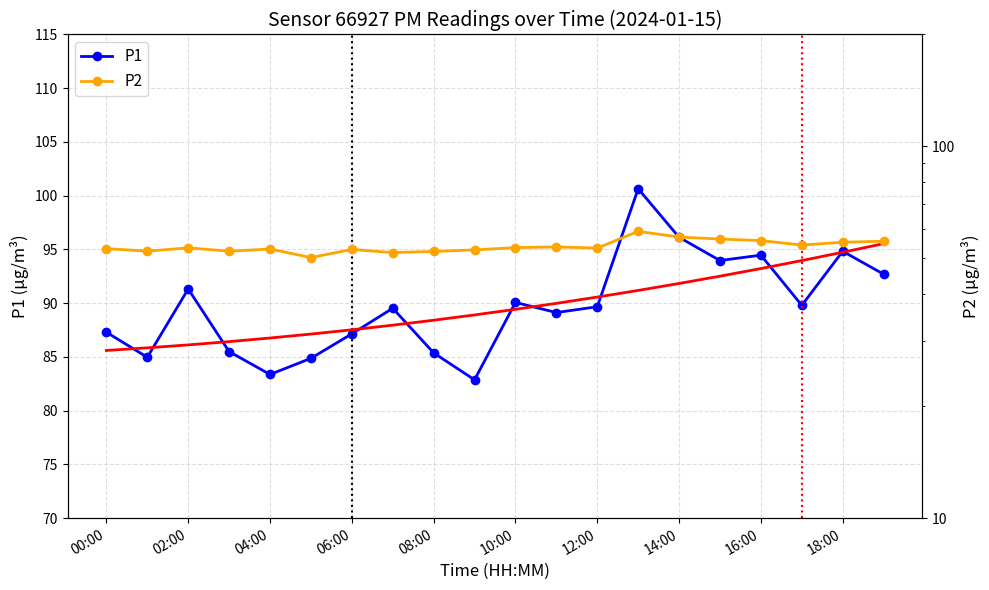

At which label is P2 closest to 54?

17